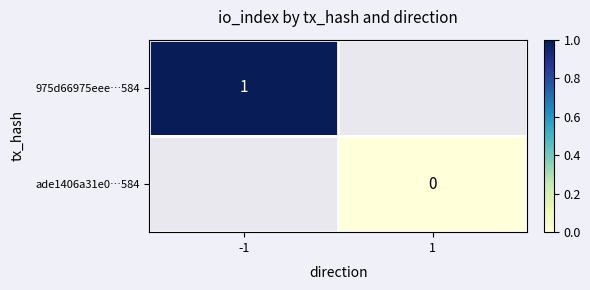

The value of 975d66975eee…584 at -1 is 1. True or false?

True